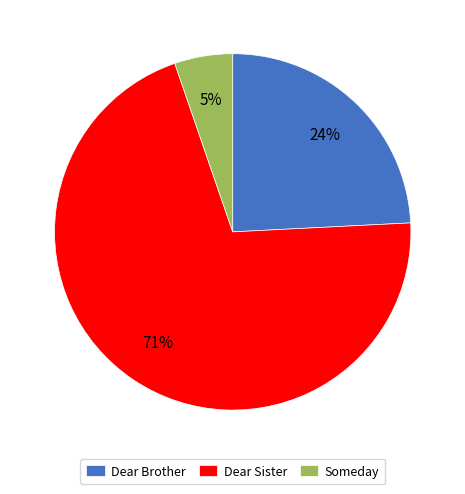

How many segments does this pie chart have?

3